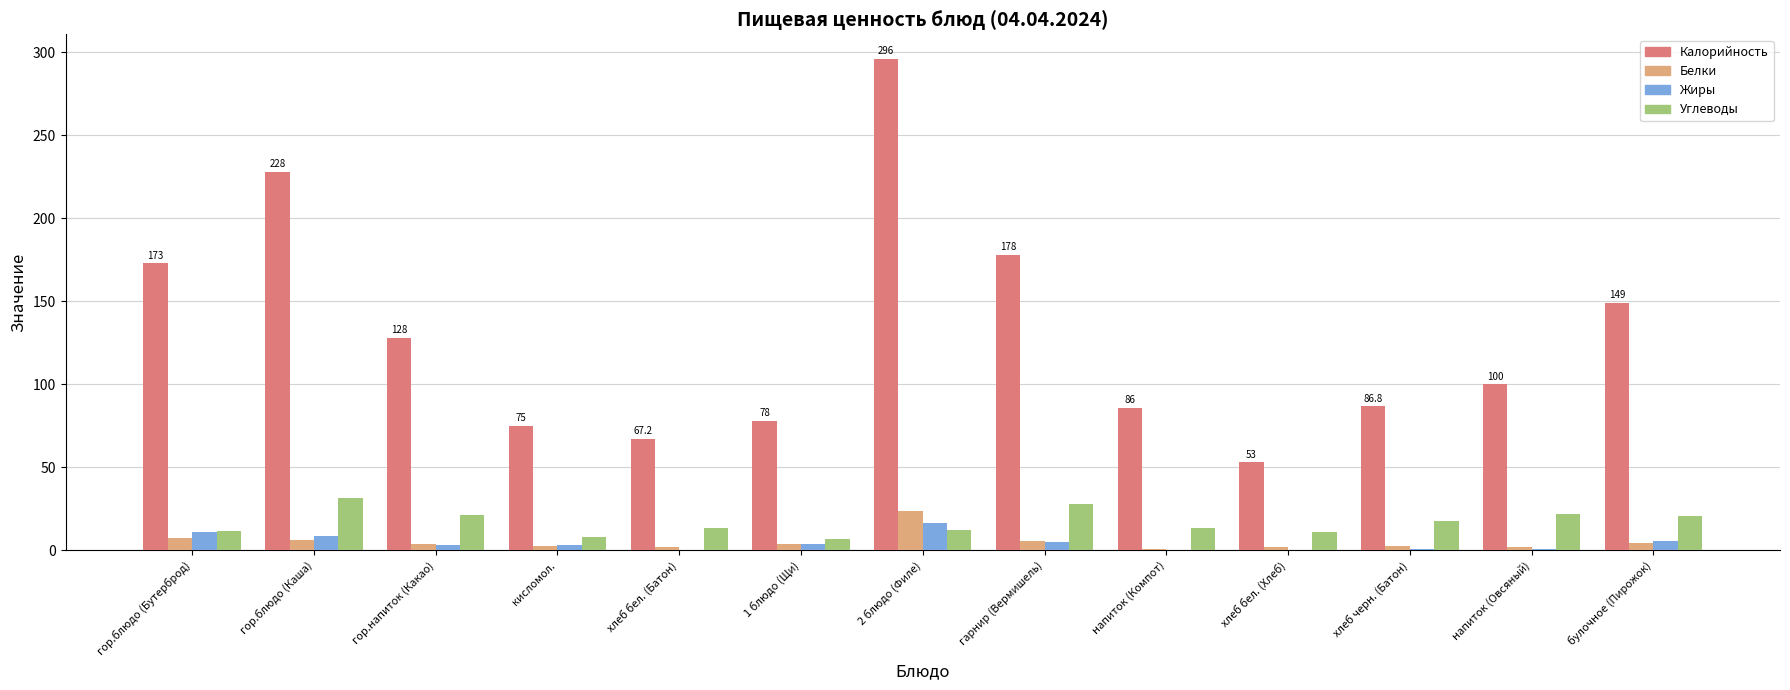

True or false: Калорийность has a value of 149.0 at булочное (Пирожок).

True